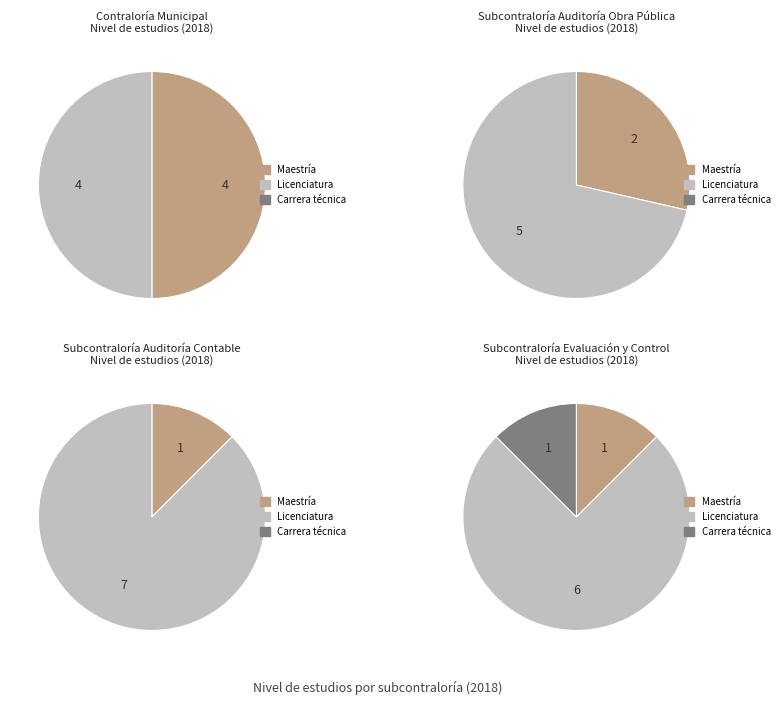

To the nearest percent, what is the average slice percentage?

33%